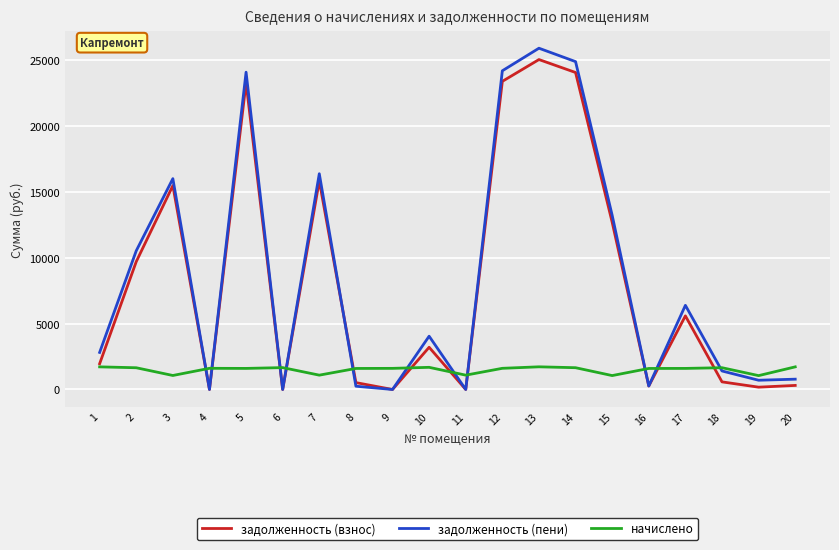

What is the sum of the начислено values at 4 and 16?

3200.3